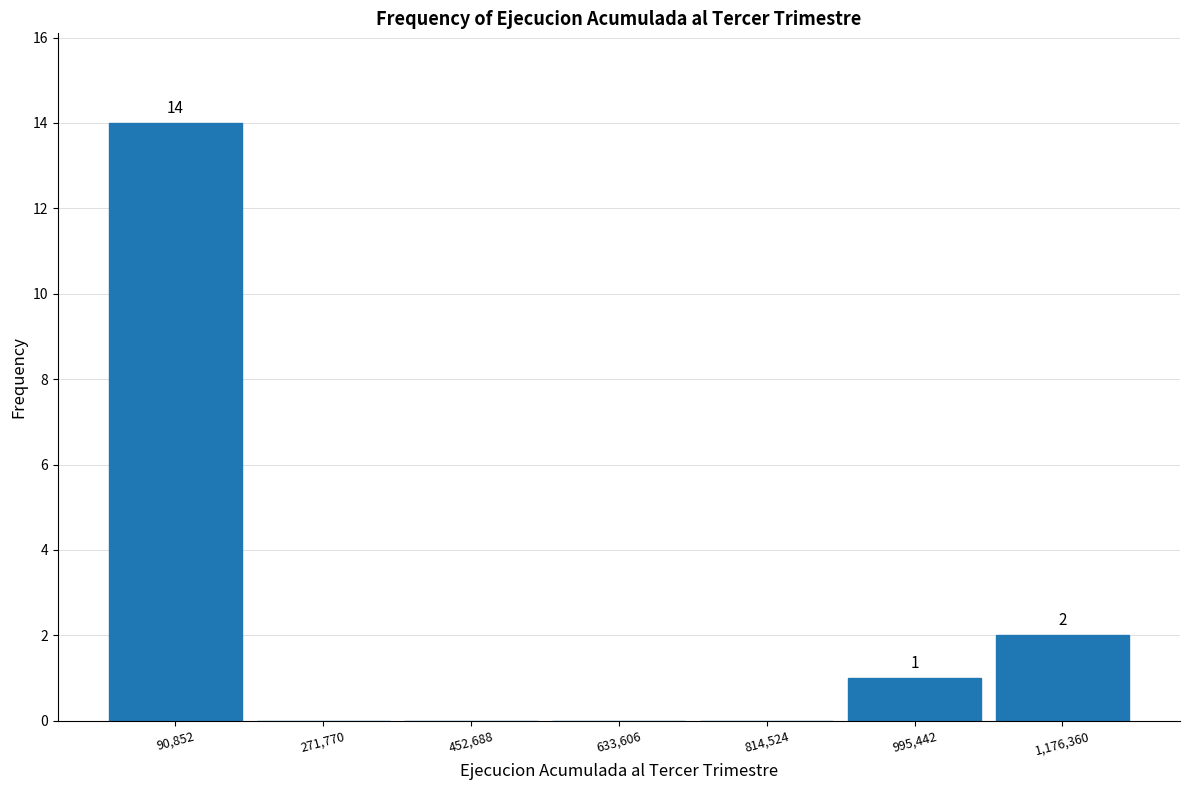

Over which range of the x-axis is the bar tallest?

0 to 180000